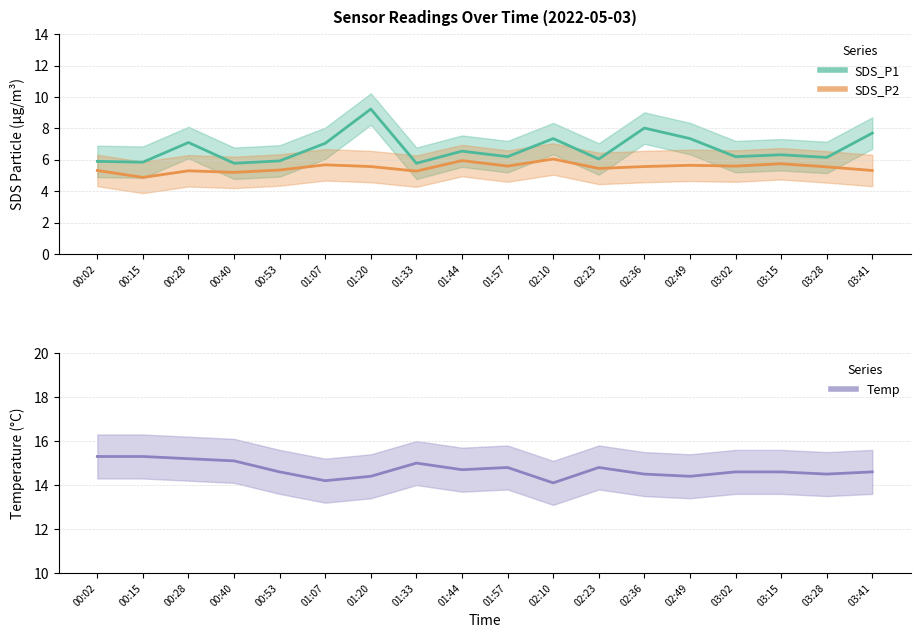

Where is the first local maximum for SDS_P1?

00:28